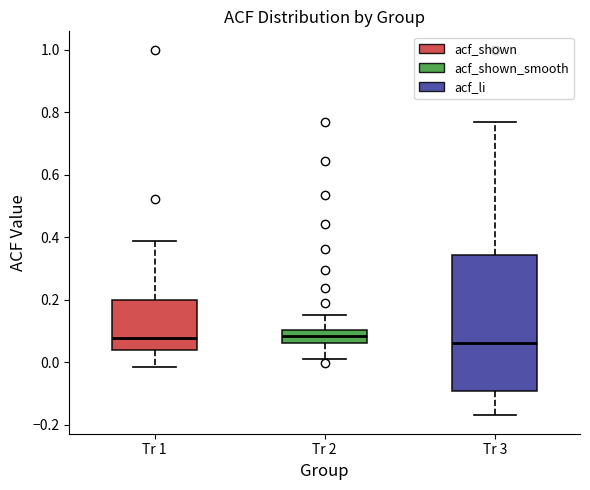

Where does the lower whisker of the box for Tr 2 end on the y-axis? The values are not printed on the chart, so give them approximately, as read against the axis.

0.02